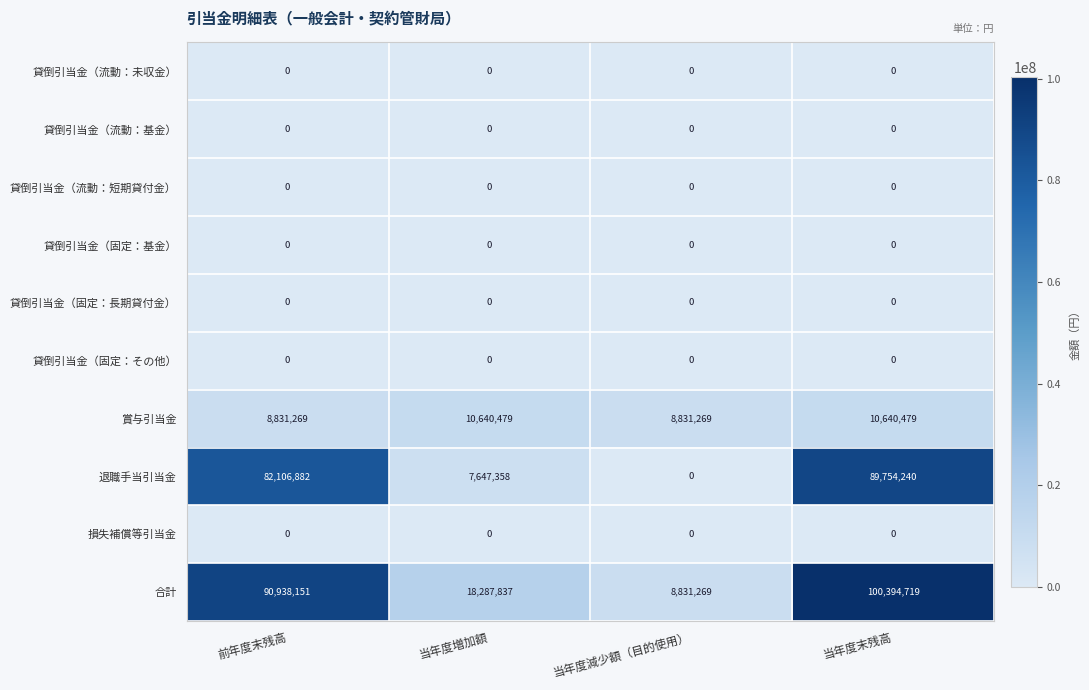

At which category is the sum across all series the highest?

当年度末残高